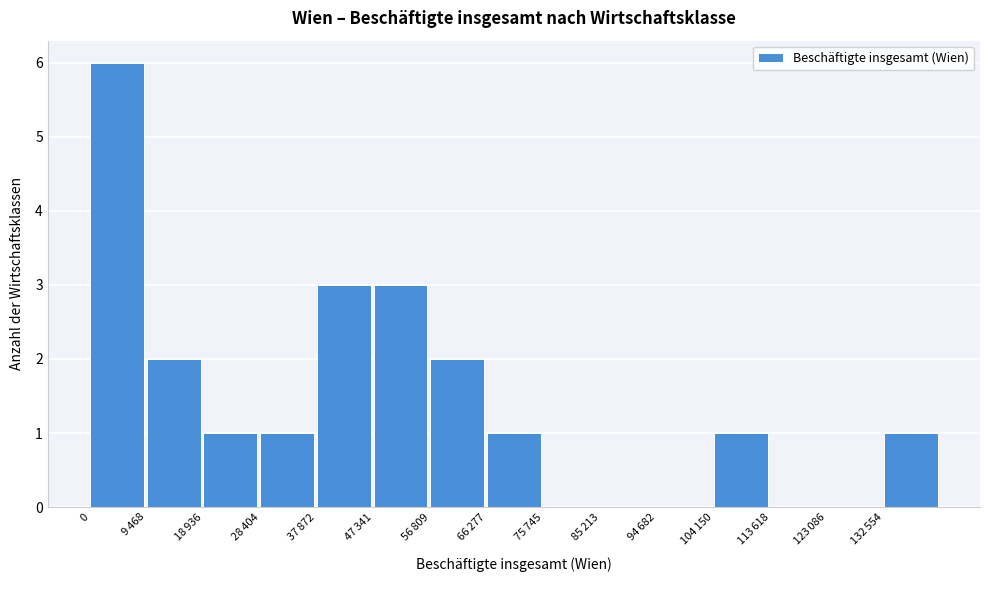

What is the sum of all values?

21